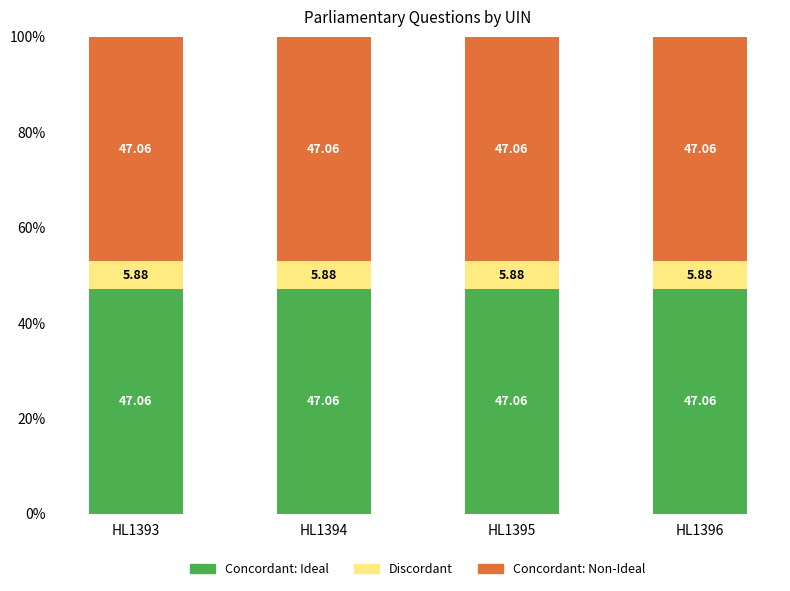

Count the number of data series in this chart.

3